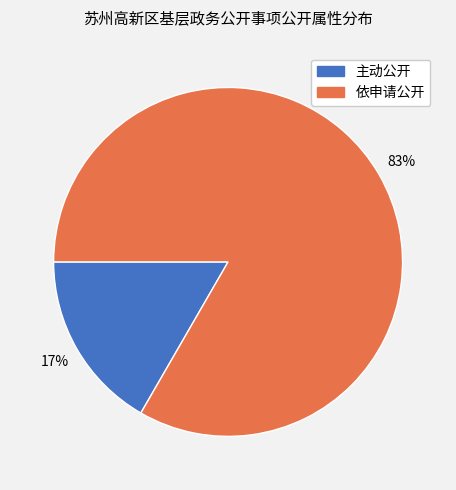

How many slices are in this pie chart?

2